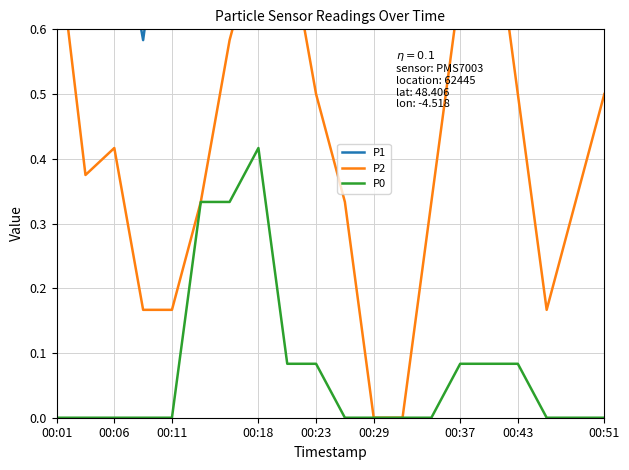

The P0 series shows 0.0 at 00:29. True or false?

True